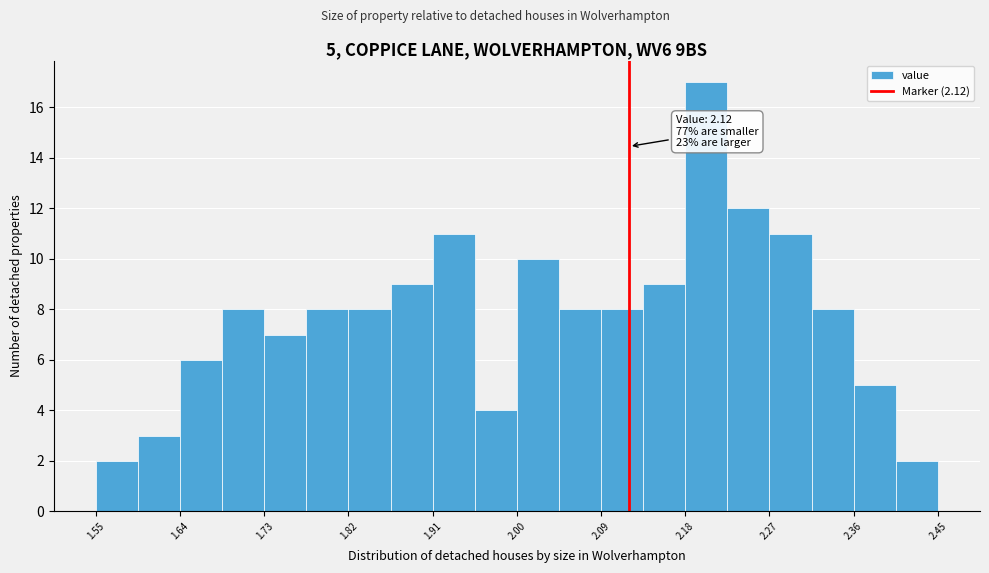

Which range on the x-axis has the tallest bar?

2.180 to 2.225